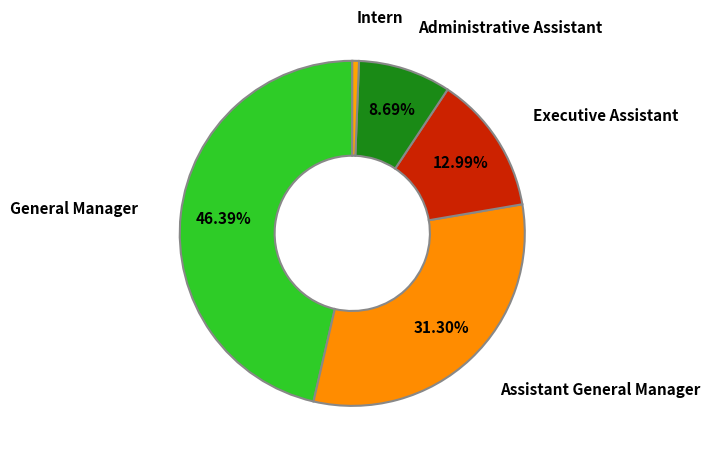

Which slice is the smallest?

Intern